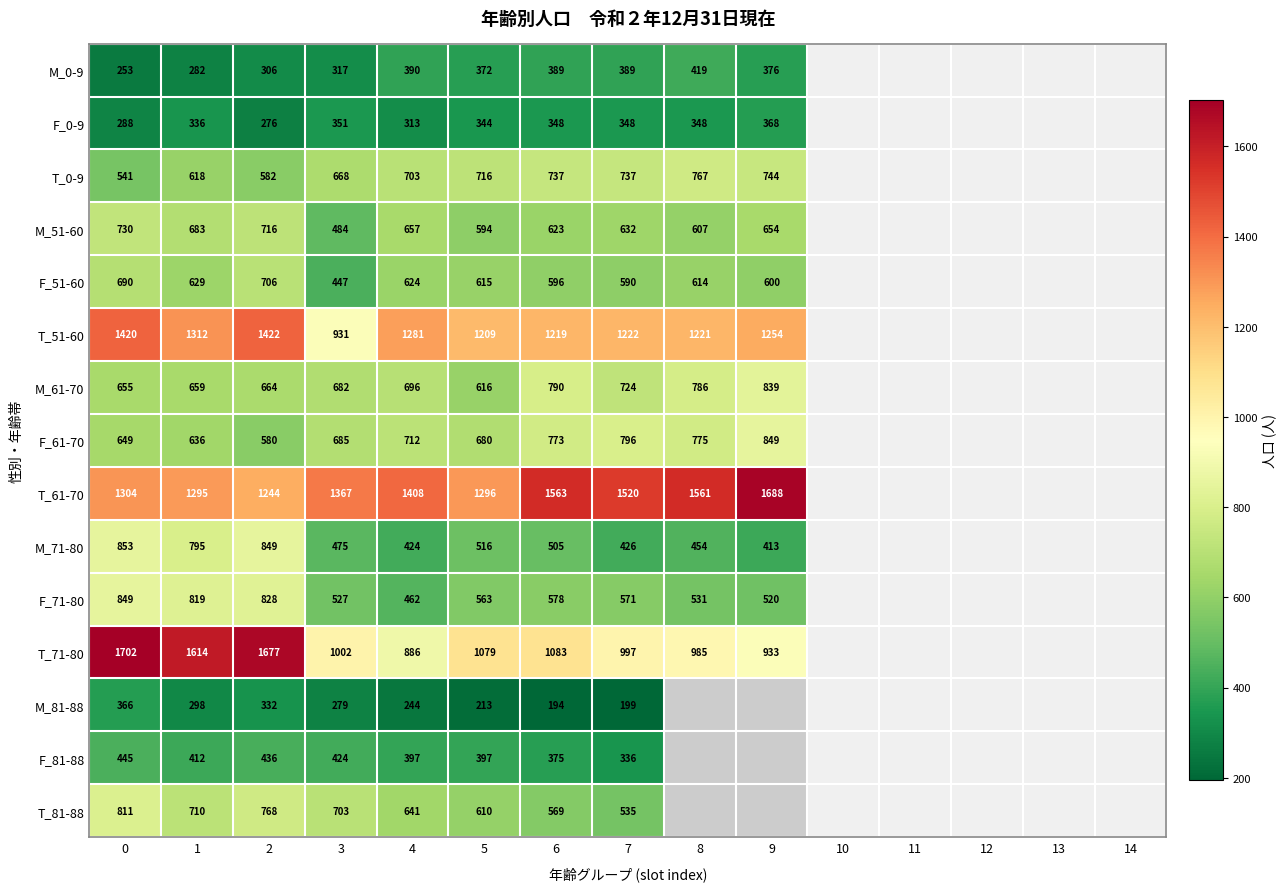

How many data points in row_1 are less than 348?

5